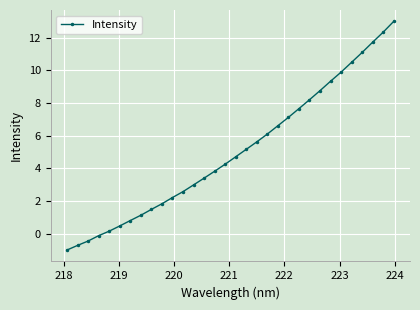

What is the difference between the maximum and minimum values?

14.0